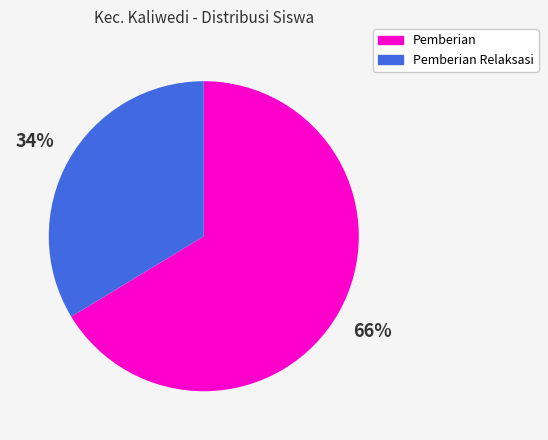

Combined, do Pemberian Relaksasi and Pemberian account for over 50%?

Yes